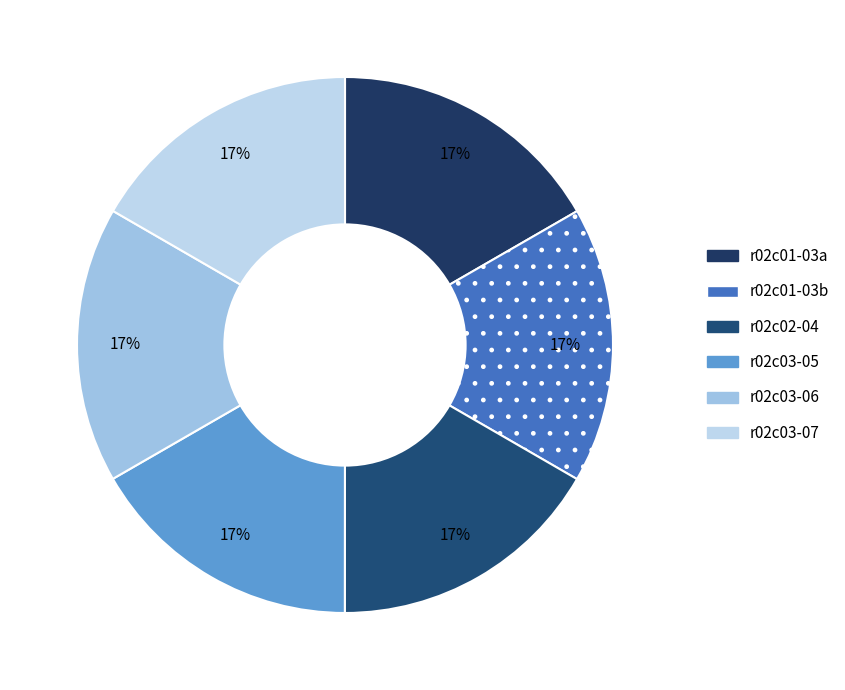

What percentage is the r02c03-07 slice, to the nearest percent?

17%